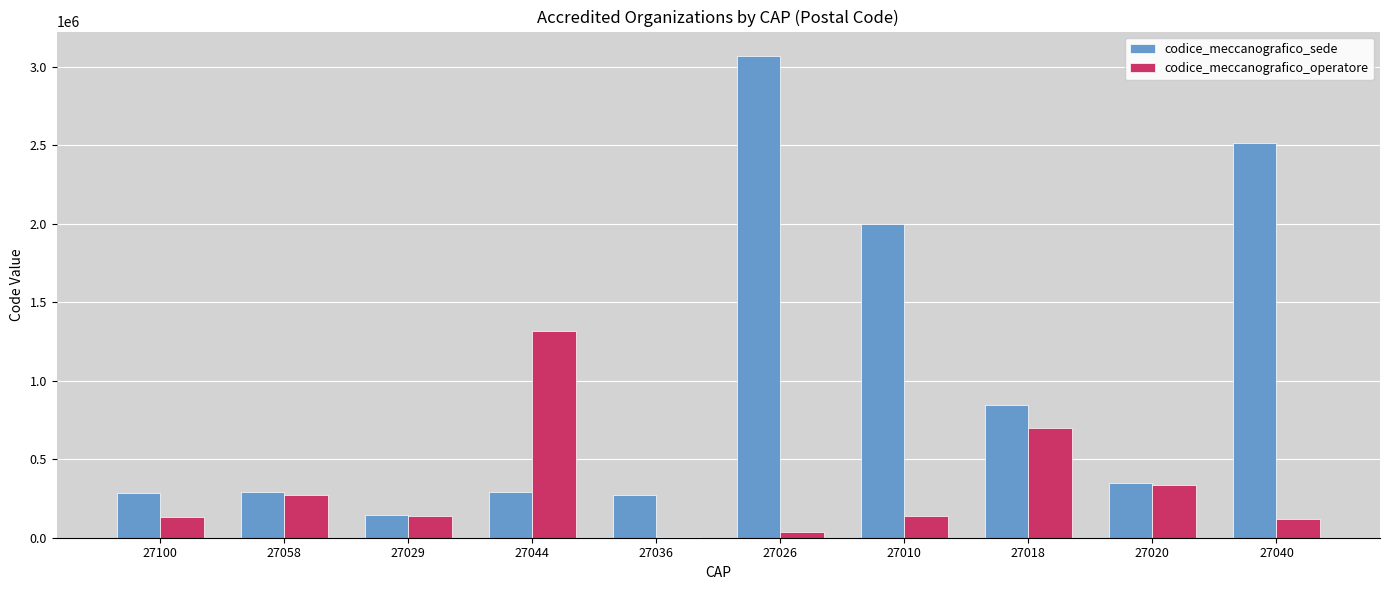

What is the sum of all codice_meccanografico_sede values?

10073480